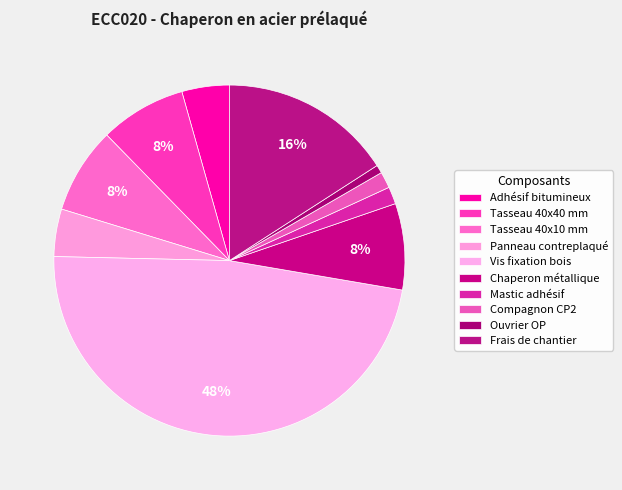

Is it true that Panneau contreplaqué is 17% of the pie?

False